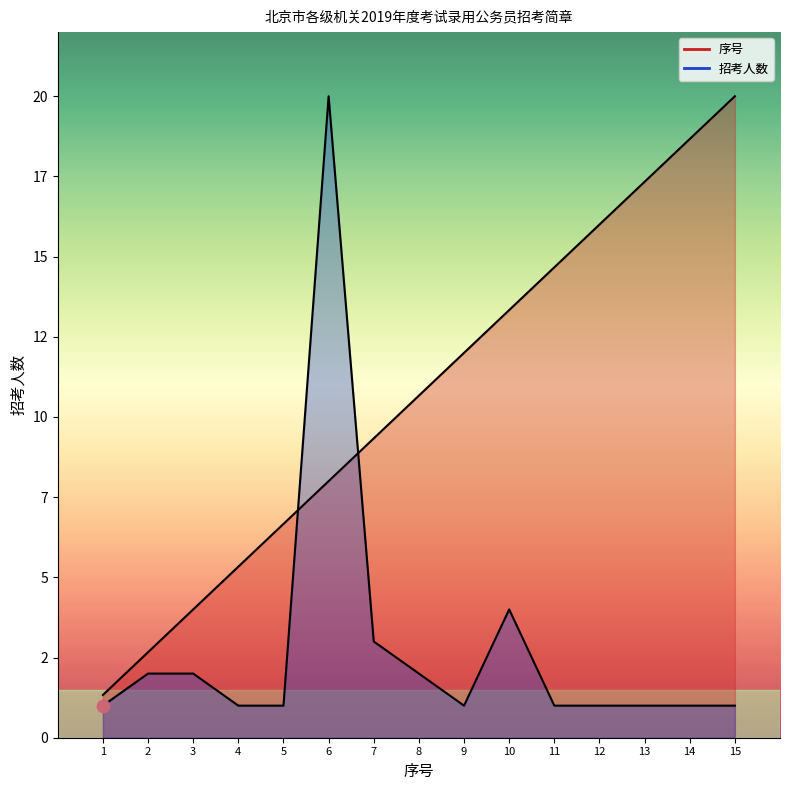

Which series has the largest total across all categories?

序号